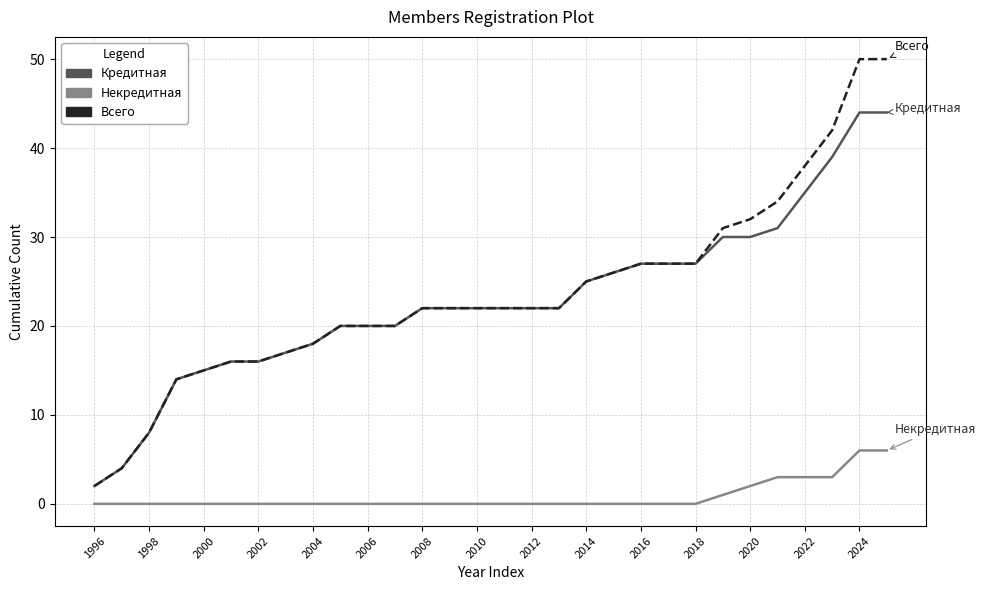

What is the sum of all Кредитная values?

687